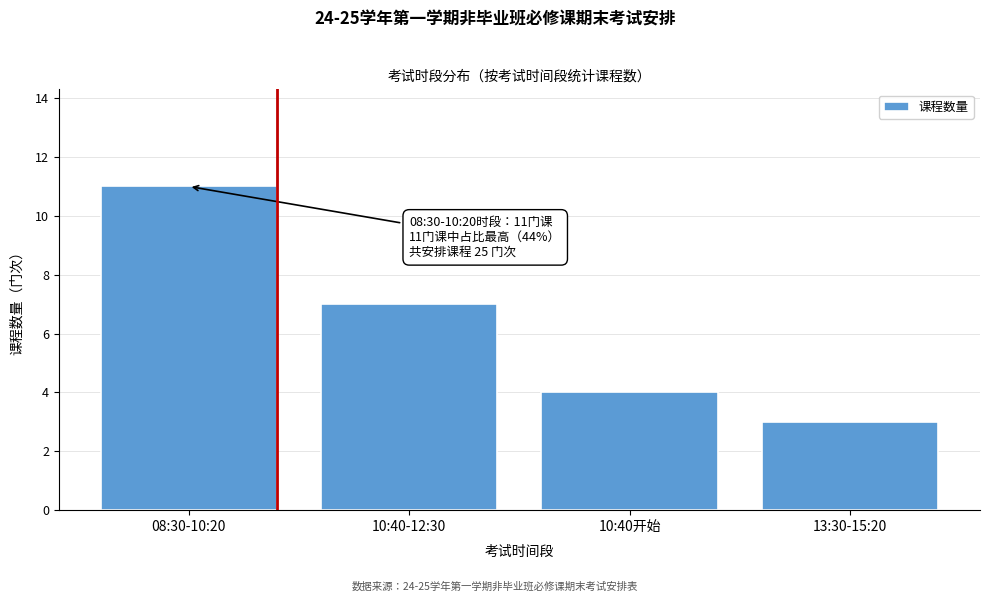

Reading left to right, extract all data points from this chart.

11	7	4	3